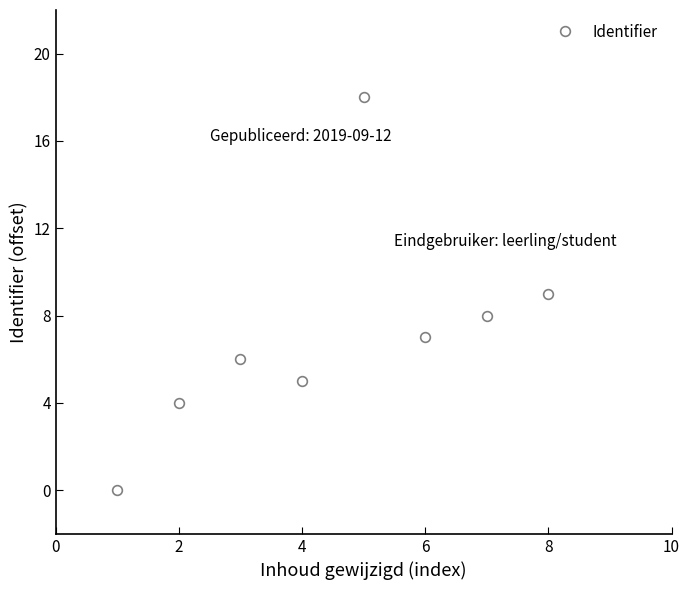

What is the average value?

7